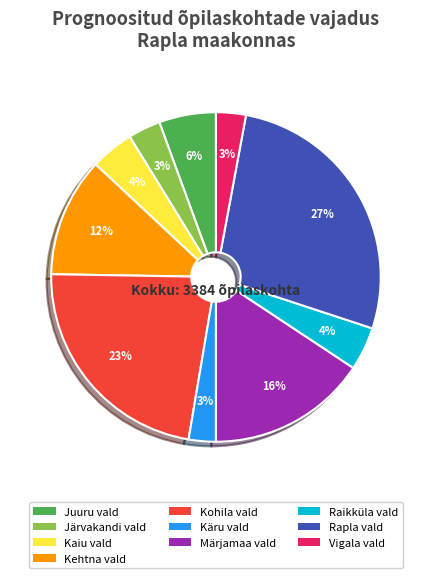

Combined, do Kohila vald and Raikküla vald account for over 50%?

No